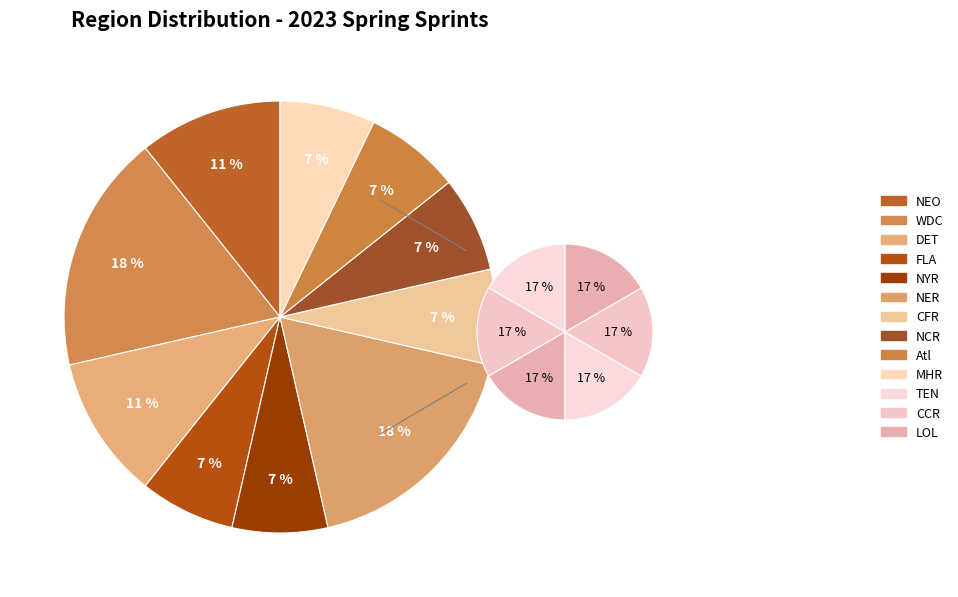

True or false: NEO accounts for 22% of the total.

False